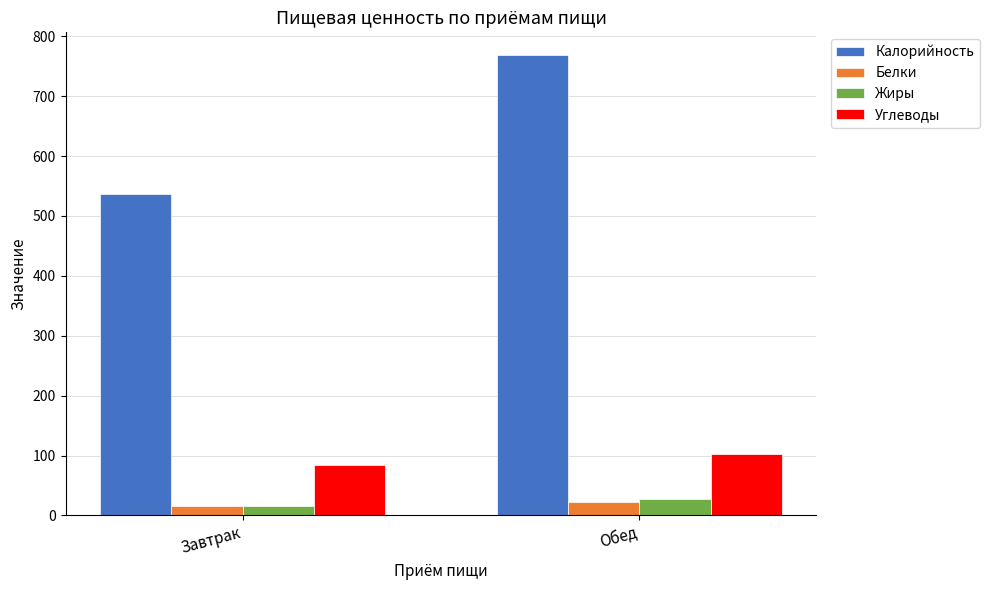

At which label does Калорийность reach its minimum?

Завтрак